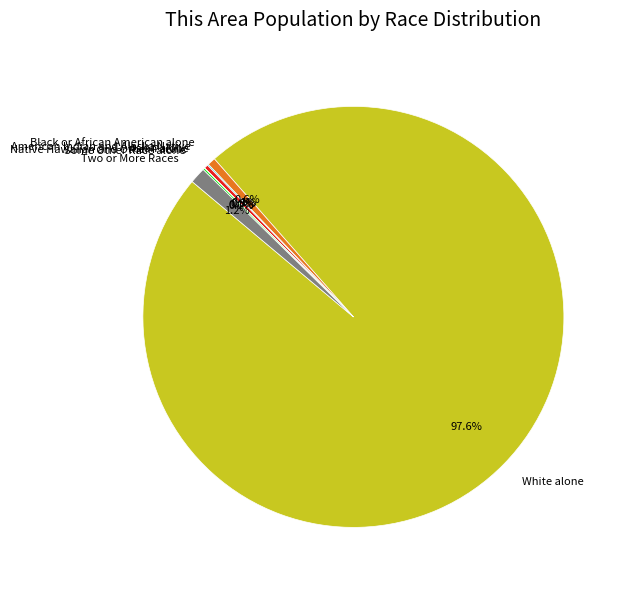

What is the largest slice in the pie chart?

White alone